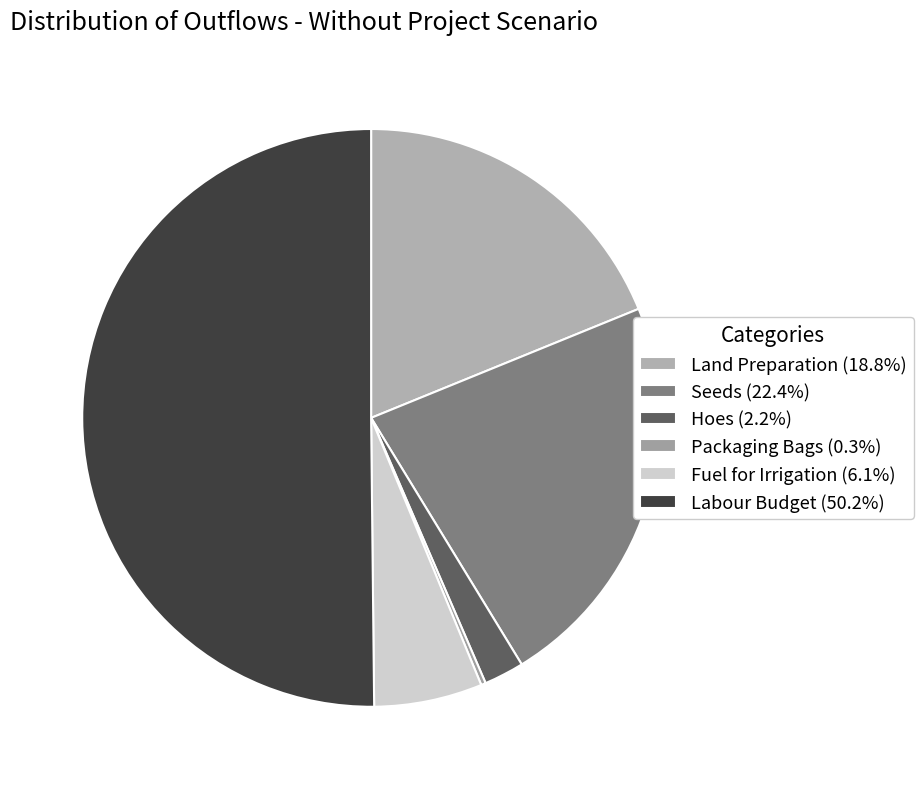

How many slices are in this pie chart?

6